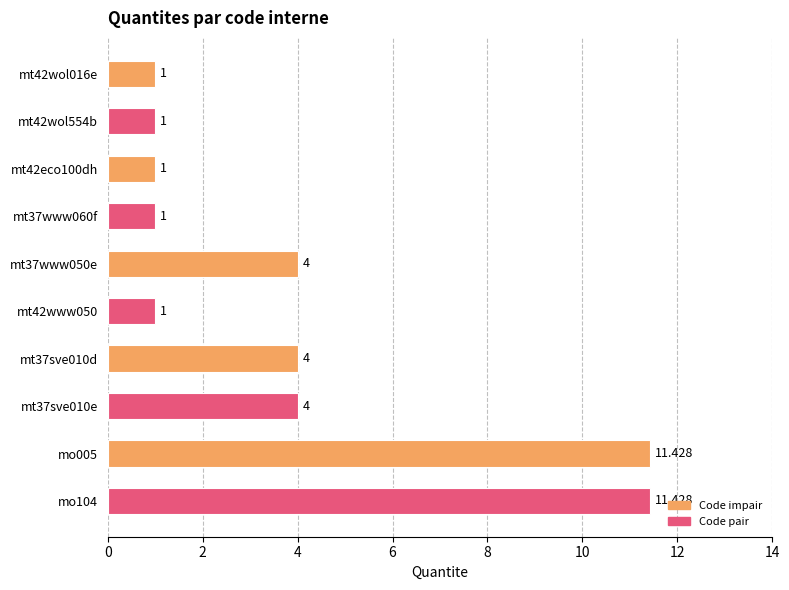

Count the number of data series in this chart.

1